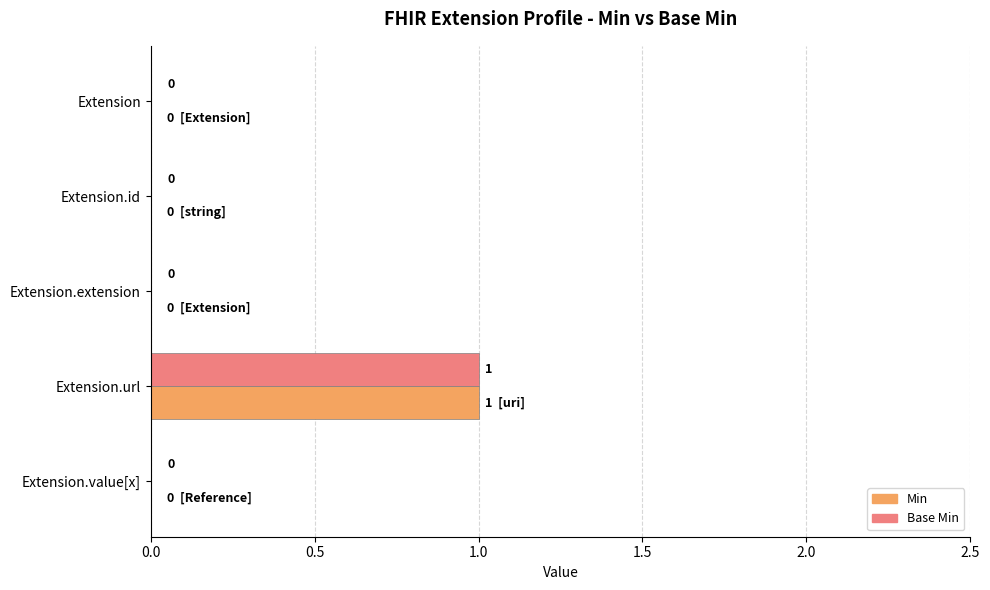

At which category is the sum across all series the highest?

Extension.url